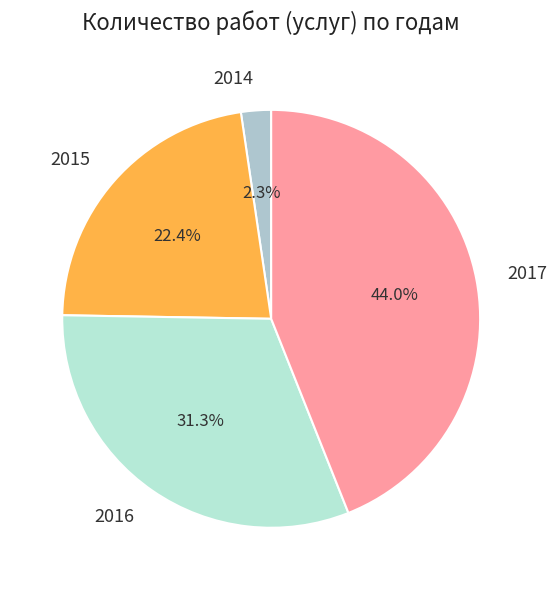

How many slices are in this pie chart?

4